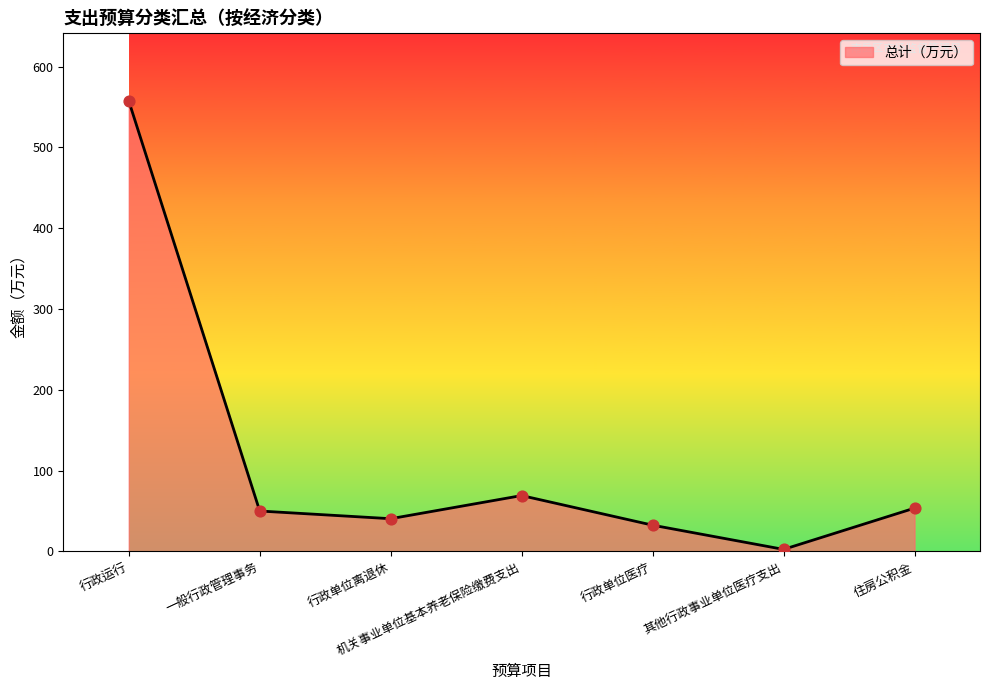

Approximately how many times larger is the value at 机关事业单位基本养老保险缴费支出 compared to 行政单位离退休?

1.7